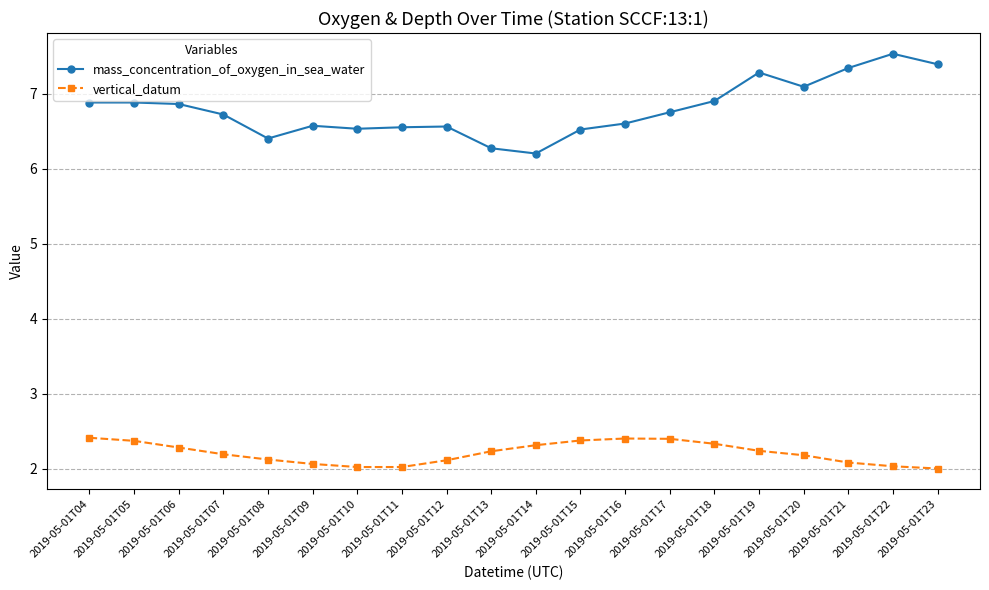

Does the chart have visible grid lines?

Yes